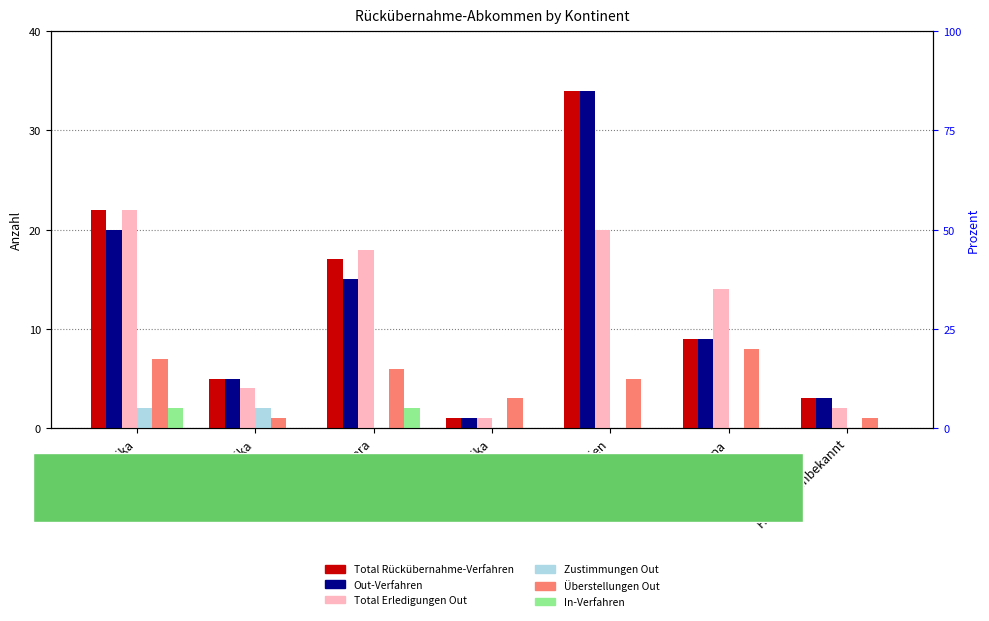

How many bars are there in total?

42